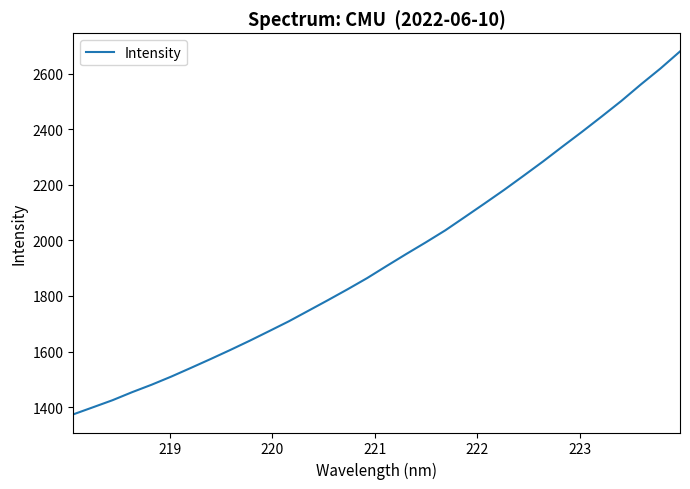

What is the difference between the maximum and minimum values?

1307.3